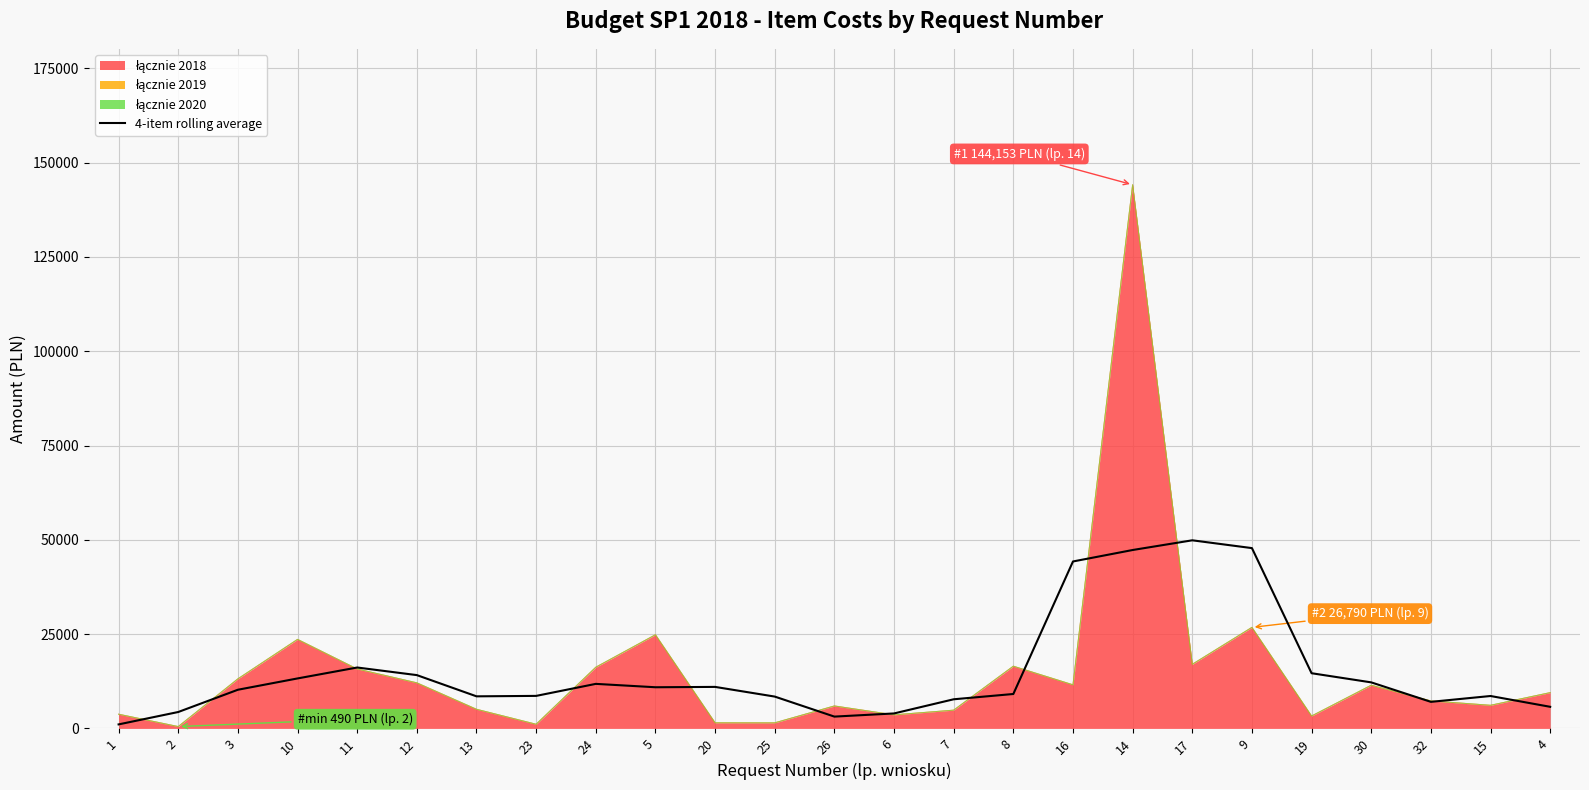

What is the value of the 2nd point from the left?

4350.6